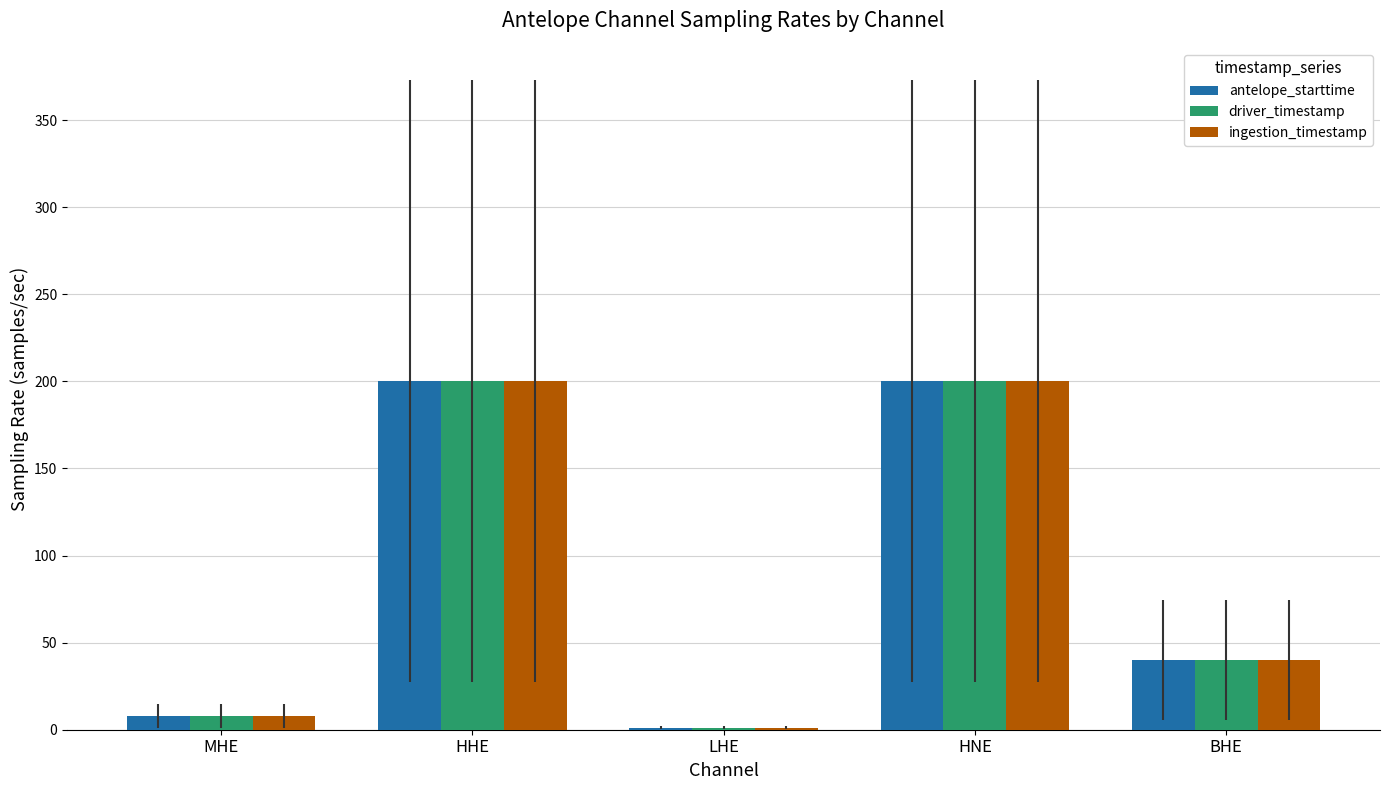

What is the approximate value of driver_timestamp at BHE?

40